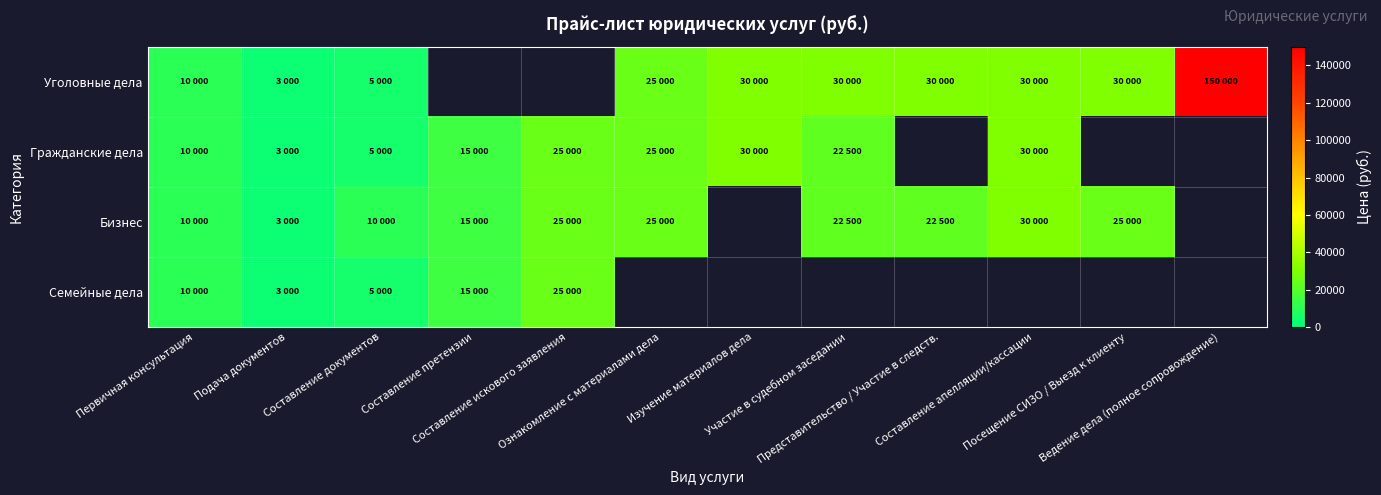

Which category has the lowest value across all series?

Подача документов